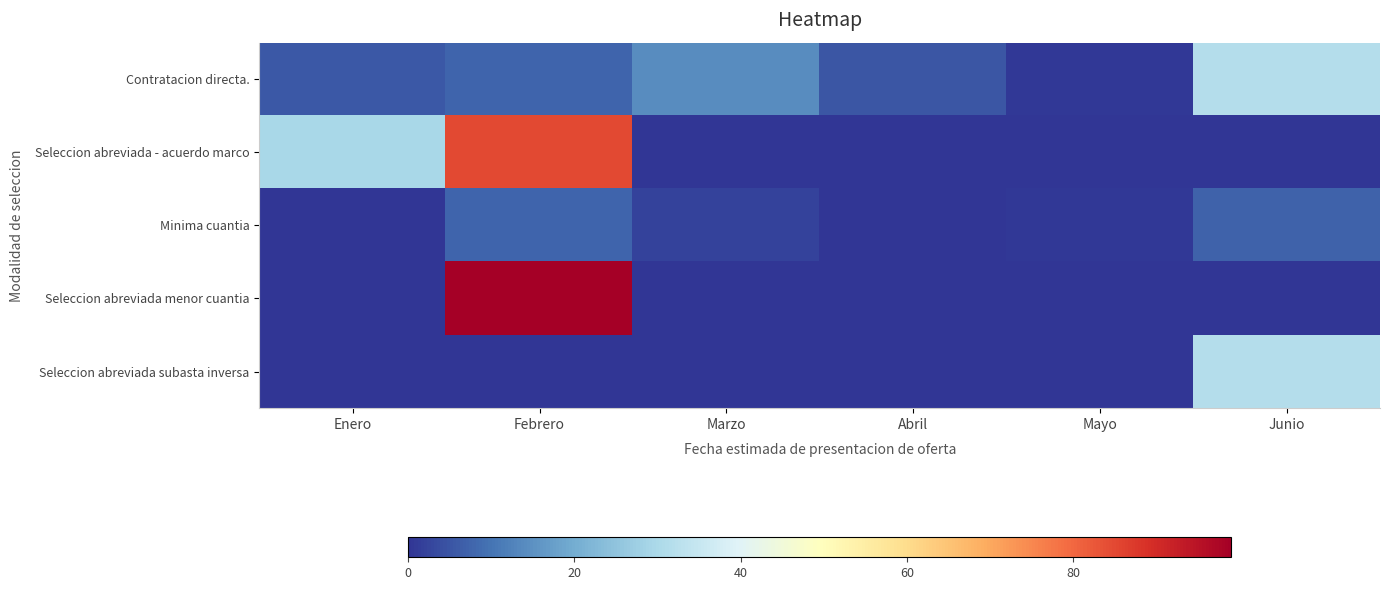

At which category does the chart reach its peak across all series?

Febrero